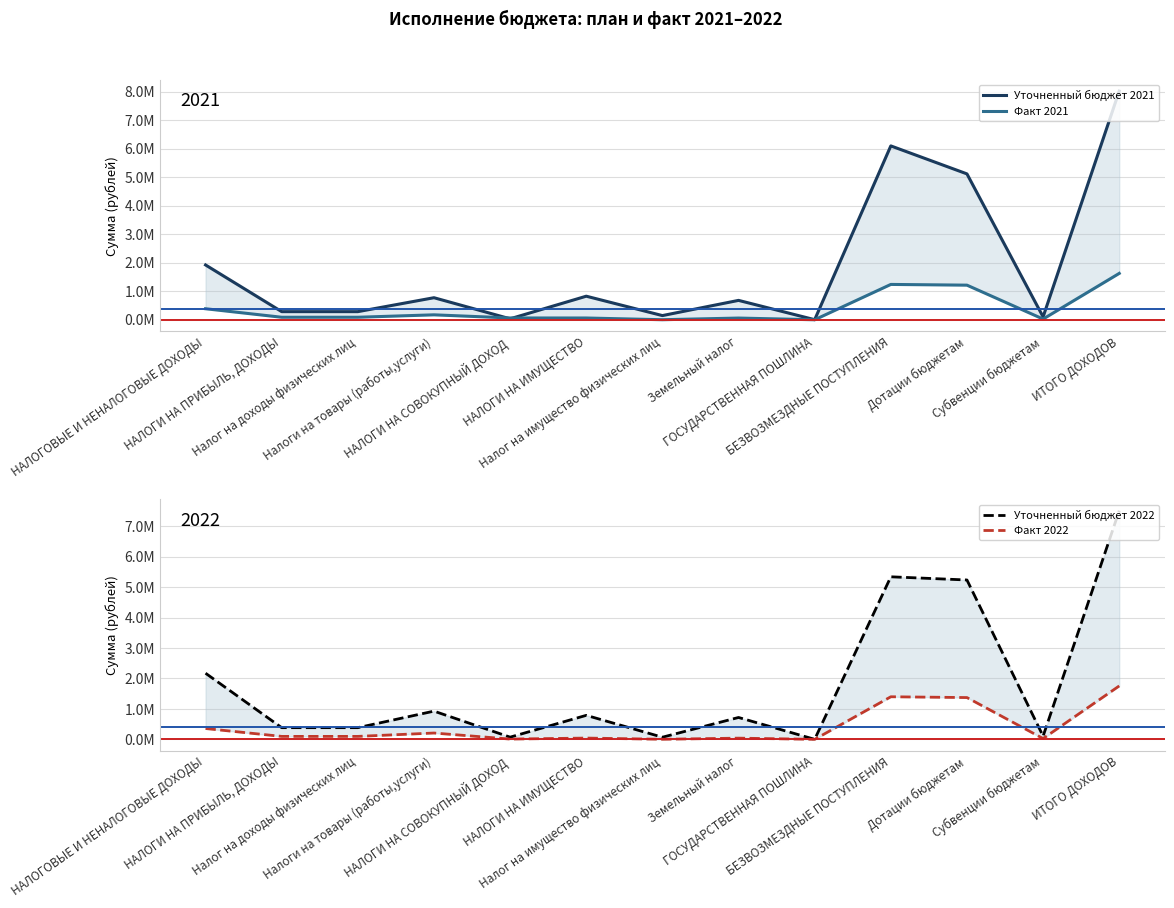

True or false: Факт 2022 has more than 2 points higher than both neighbors.

True